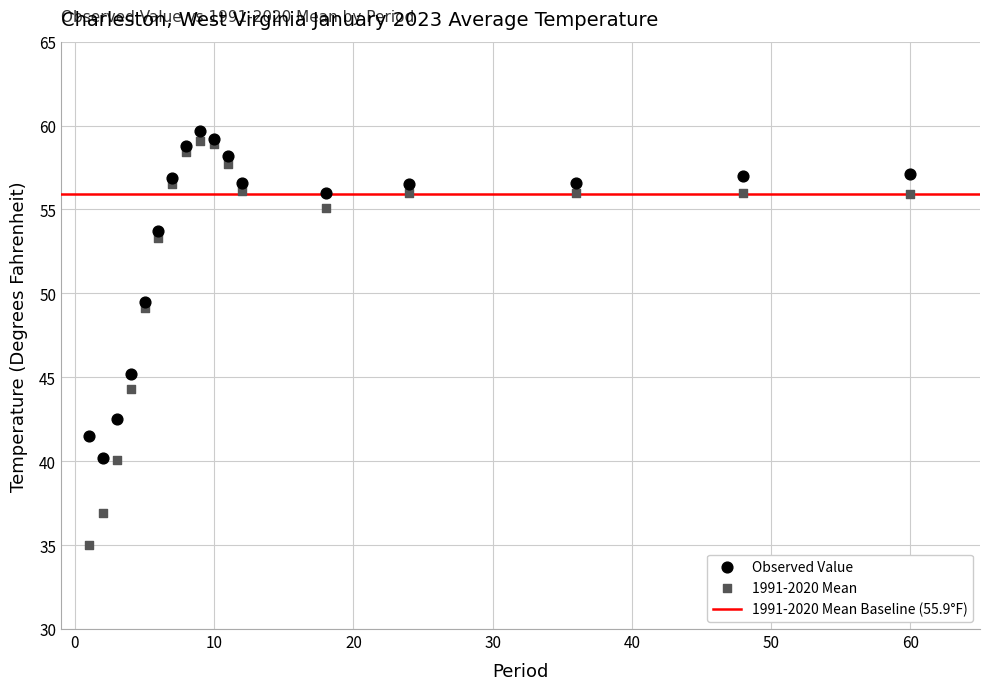

Which series has the widest spread of Y values?

1991-2020 Mean